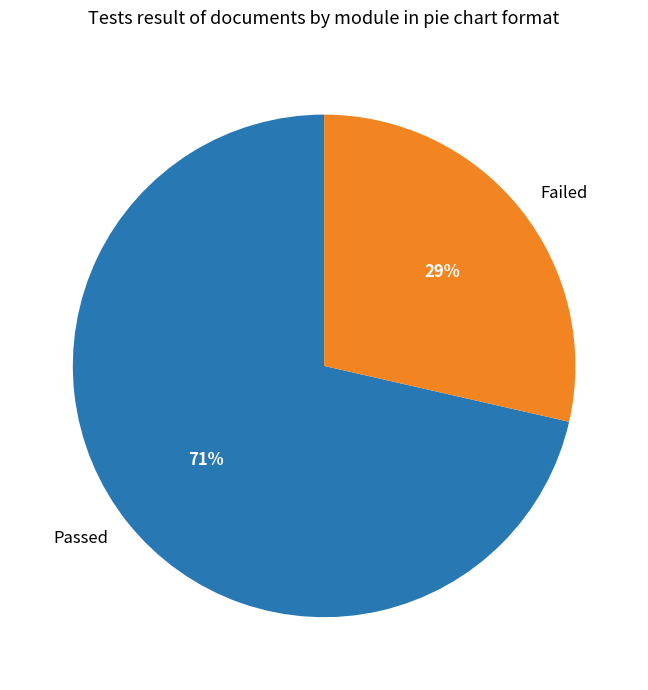

How many slices are in this pie chart?

2